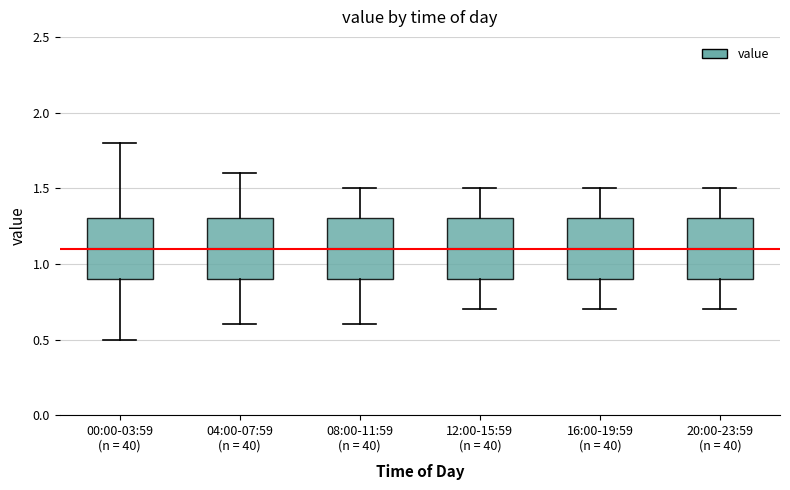

Where does the upper whisker of the box for 20:00-23:59 (n = 40) end on the y-axis? The values are not printed on the chart, so give them approximately, as read against the axis.

1.5